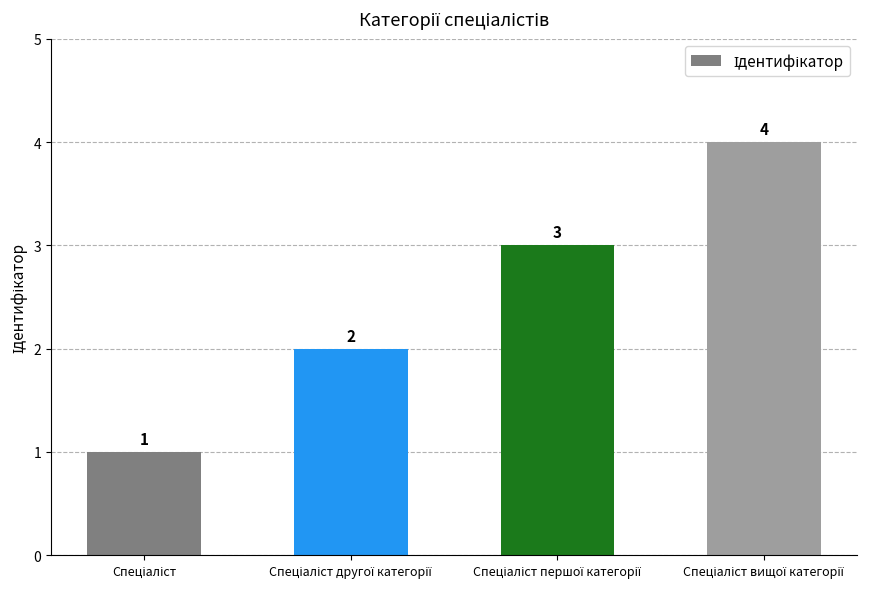

What is the maximum value shown in the chart?

4